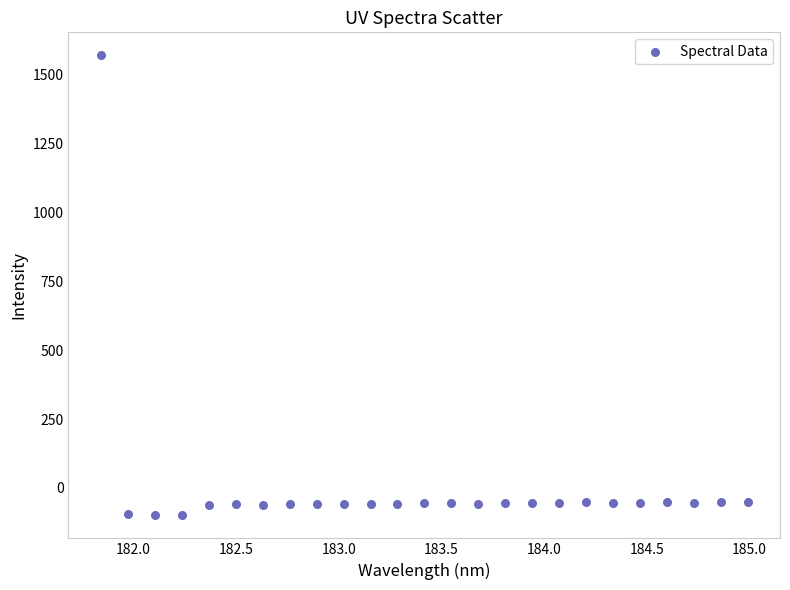

What is the range of Y values (max minus min)?

1671.1